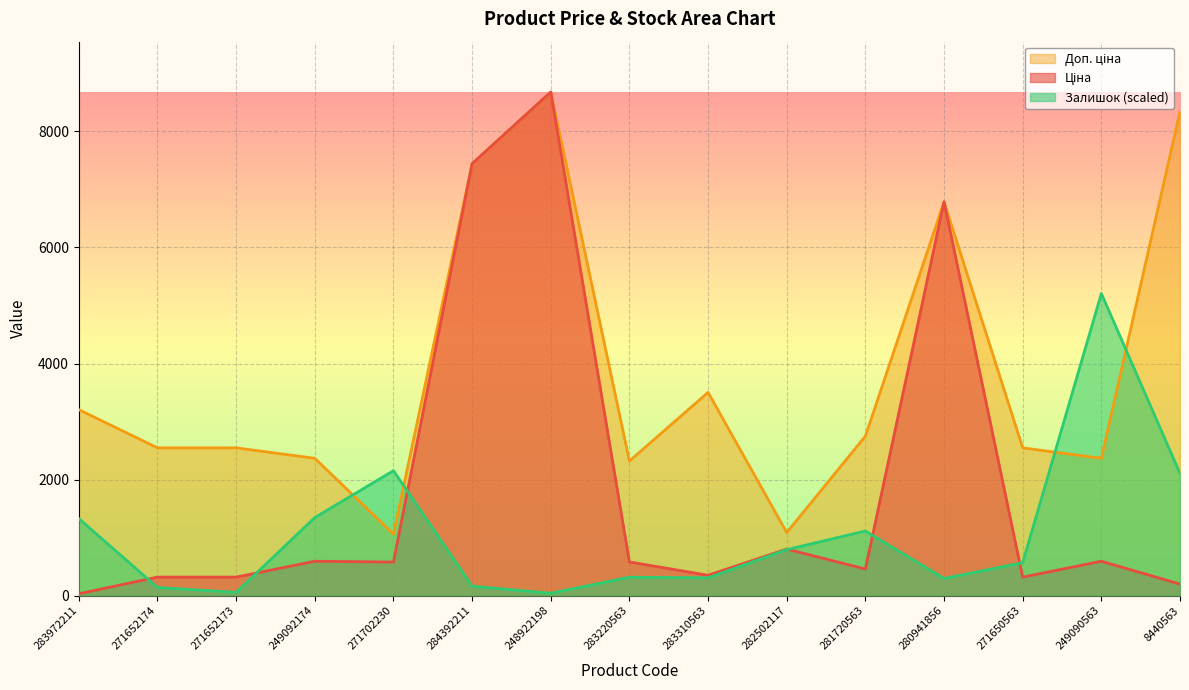

What is the difference between the Залишок values at 280941856 and 271652174?

154.8